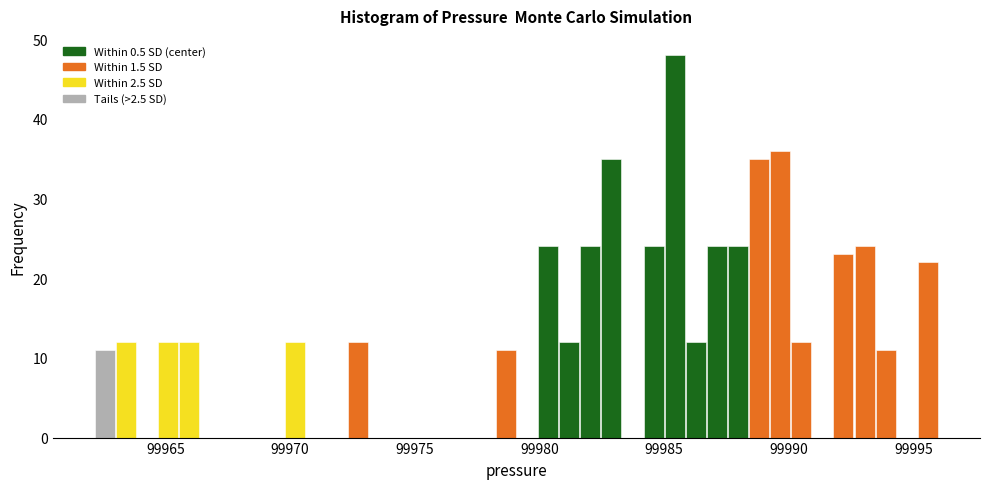

Read against the x-axis, roughly where is the centre of the tallest bar?

99985.5